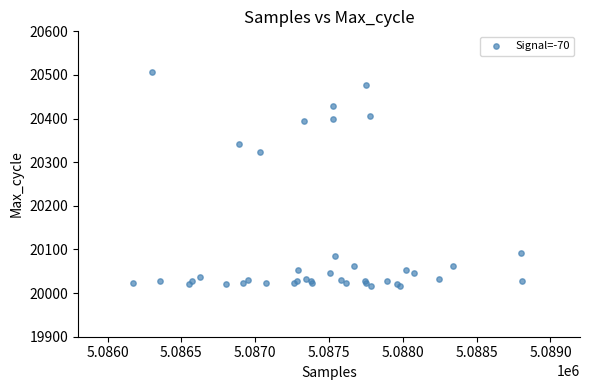

What Y value in the scatter plot is closest to 20261?

20324